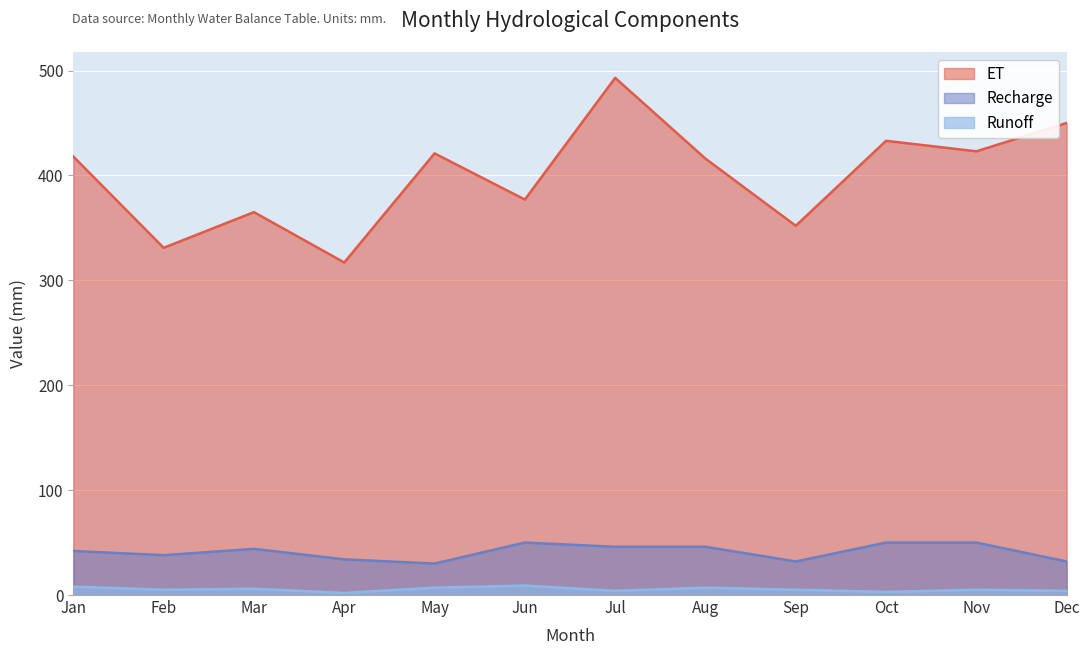

Reading left to right, extract all data points from this chart.

ET: 418	331	365	317	421	377	493	416	352	433	423	450
Runoff: 8	5	6	2	7	9	4	7	5	3	5	4
Recharge: 42	38	44	34	30	50	46	46	32	50	50	32